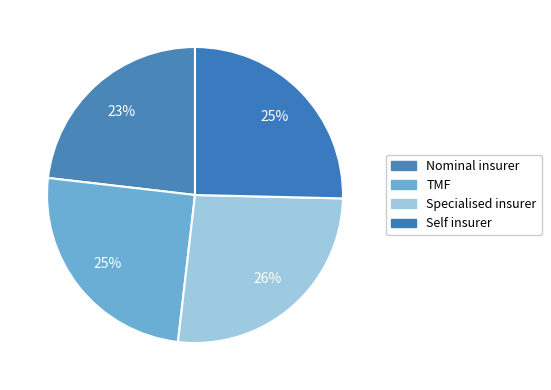

Rank the categories by value from highest to lowest.

Specialised insurer, Self insurer, TMF, Nominal insurer